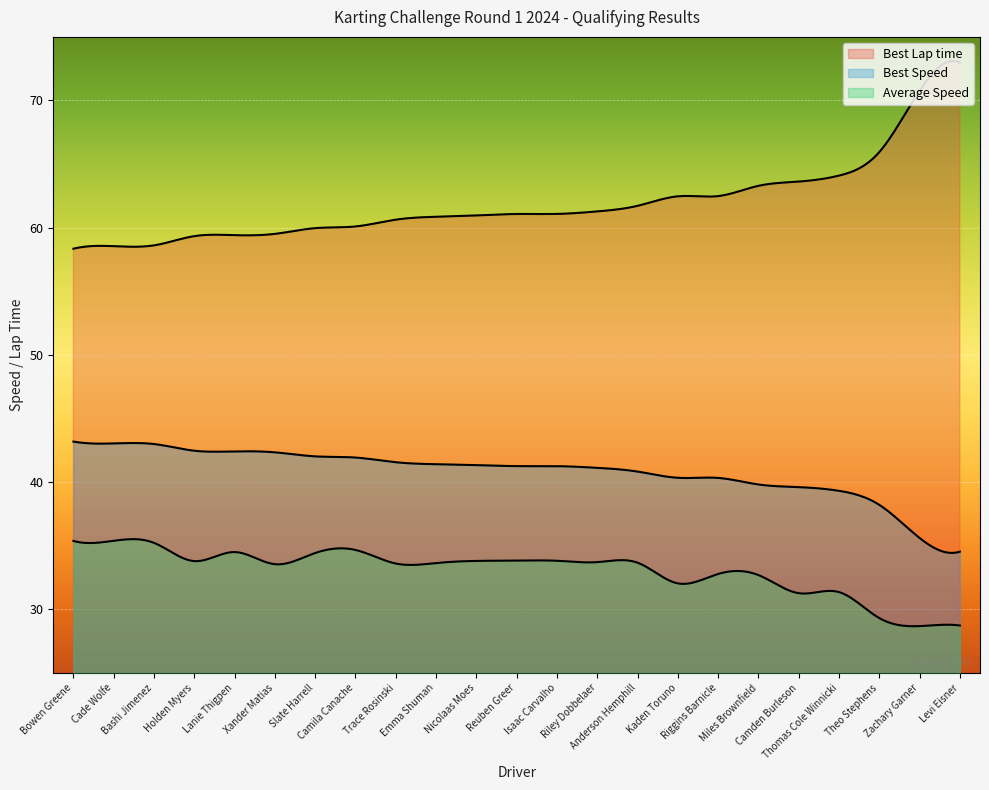

Reading left to right, extract all data points from this chart.

Best Lap time: 58.4	58.5	58.6	59.3	59.4	59.5	60.0	60.1	60.6	60.9	61.0	61.1	61.1	61.3	61.7	62.5	62.5	63.3	63.6	64.1	65.9	70.8	73.0
Best Speed: 43.2	43.0	43.0	42.5	42.4	42.3	42.0	41.9	41.6	41.4	41.3	41.3	41.3	41.1	40.8	40.3	40.3	39.8	39.6	39.3	38.2	35.6	34.5
Average Speed: 35.4	35.4	35.2	33.8	34.5	33.5	34.4	34.7	33.6	33.6	33.8	33.8	33.8	33.7	33.7	32.0	32.8	32.7	31.3	31.4	29.3	28.7	28.7